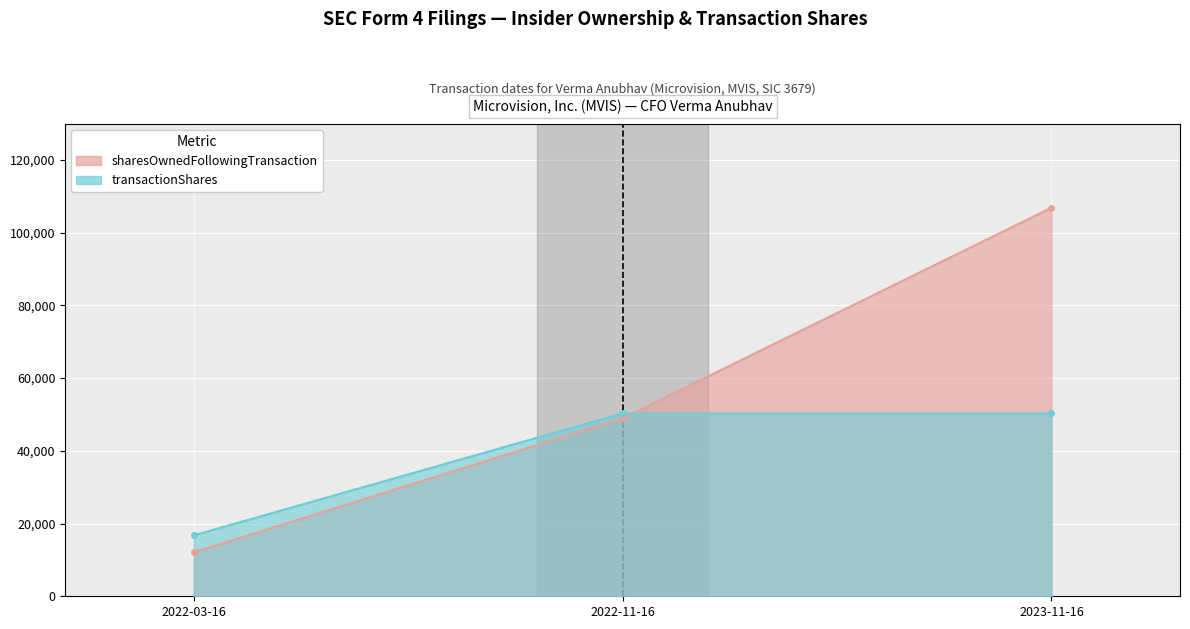

List the series in order of their overall mean, highest first.

sharesOwnedFollowingTransaction, transactionShares